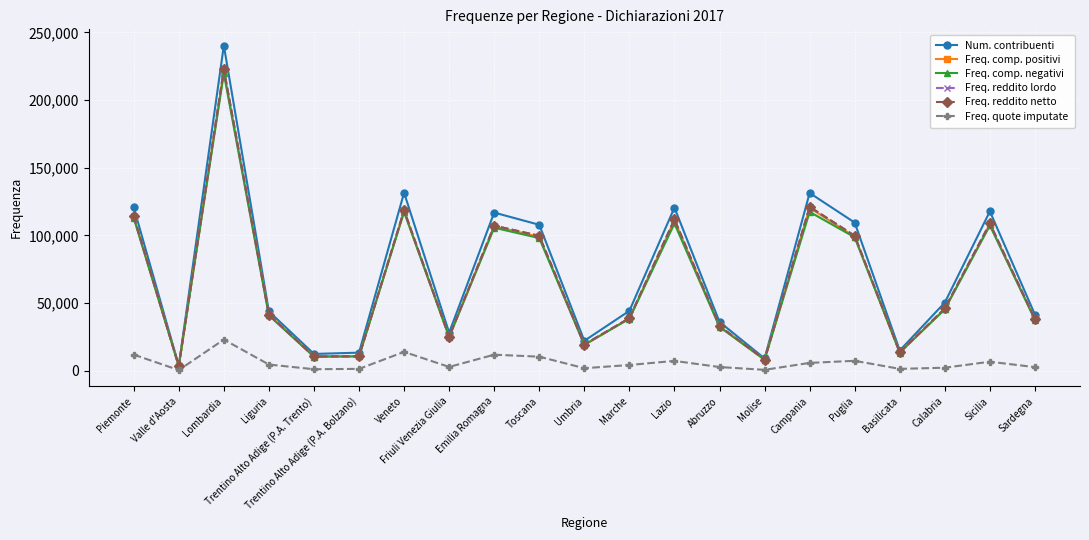

At which category is the sum across all series the highest?

Lombardia